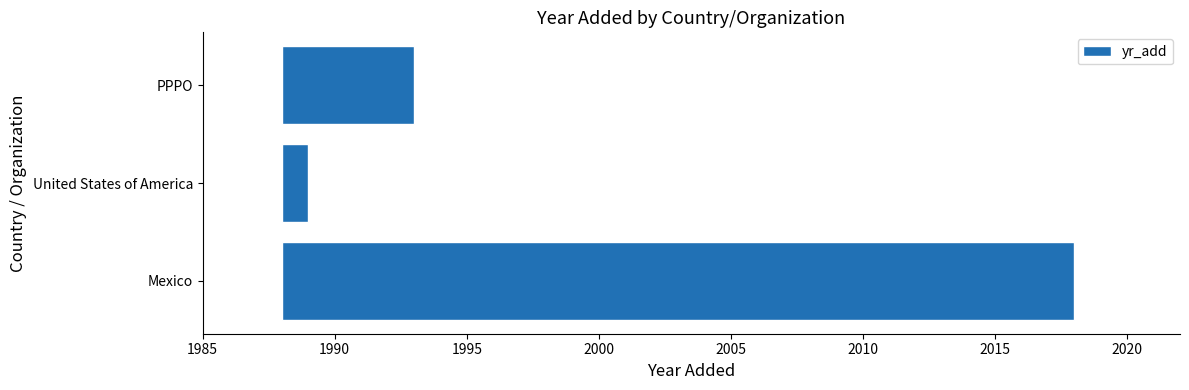

What is the difference between the maximum and minimum values?

29